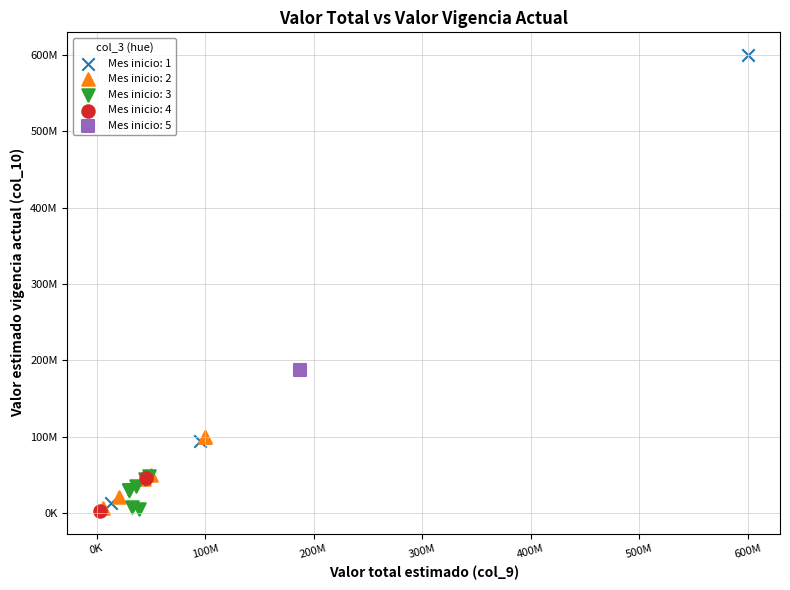

What are all the series names shown in the legend?

Mes inicio: 1, Mes inicio: 2, Mes inicio: 3, Mes inicio: 4, Mes inicio: 5